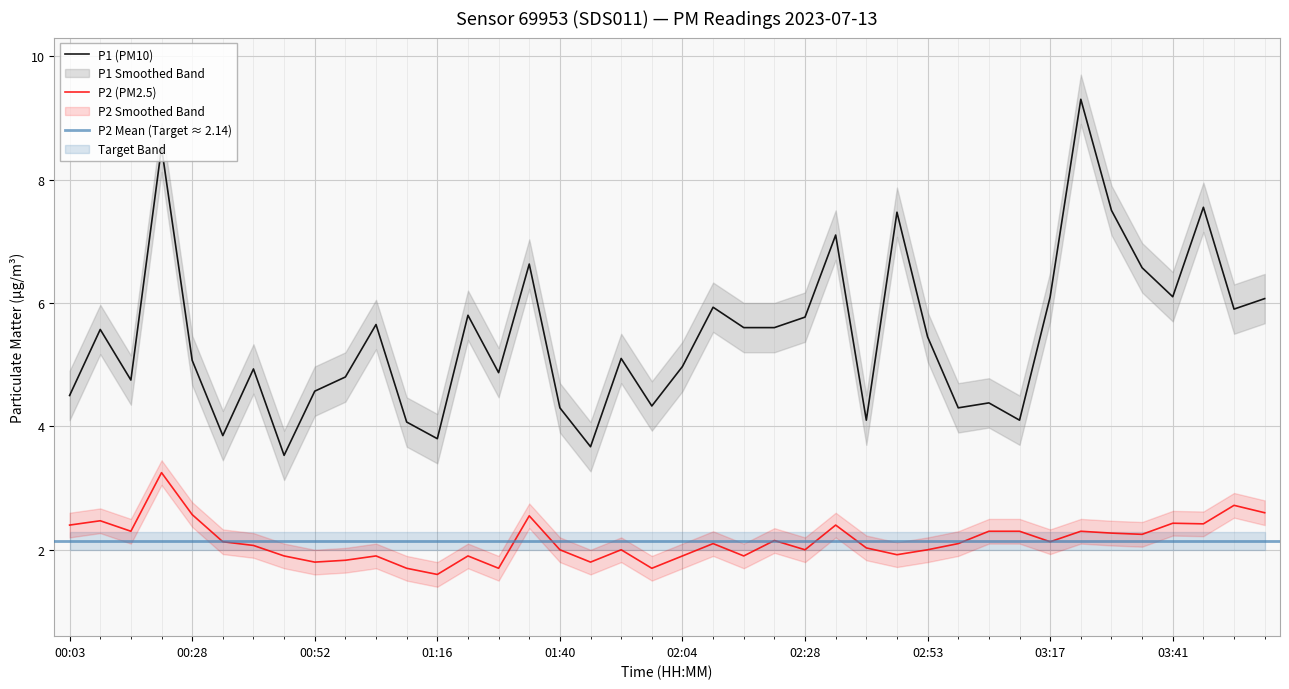

At which category does the chart reach its peak across all series?

03:23